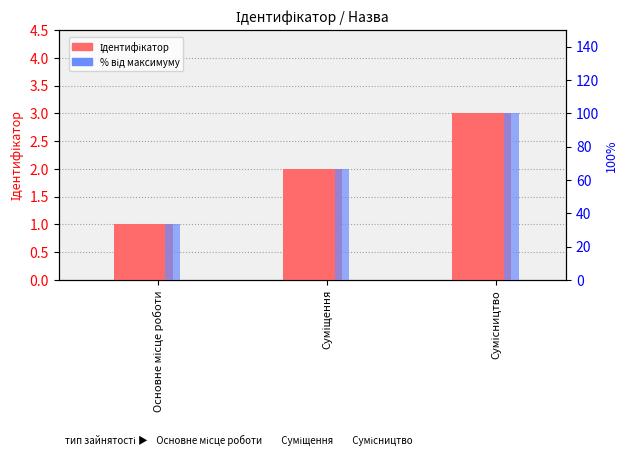

At which label does Ідентифікатор reach its minimum?

Основне місце роботи